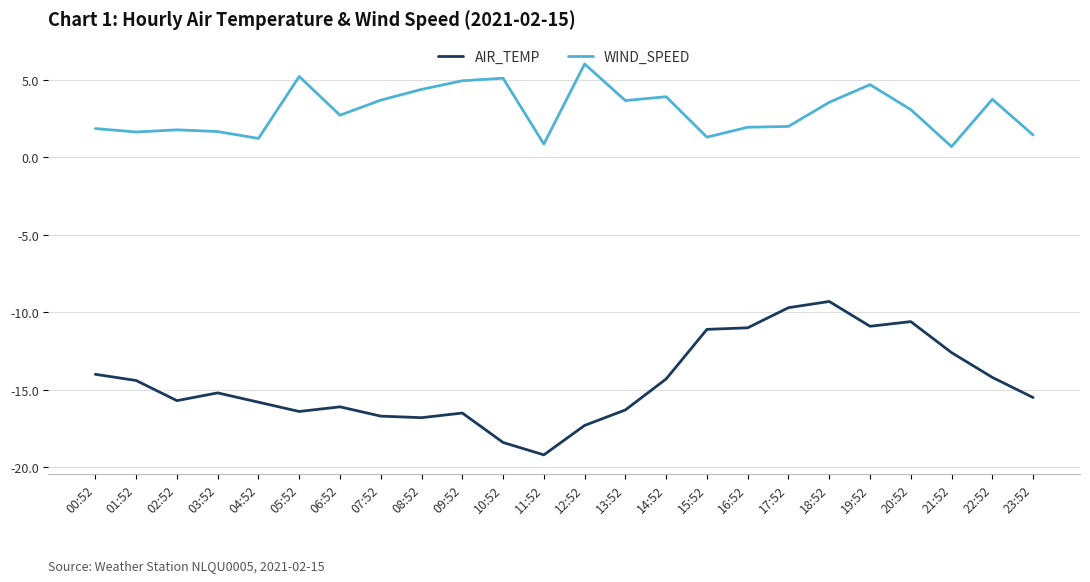

Read the WIND_SPEED value at 22:52.

3.8